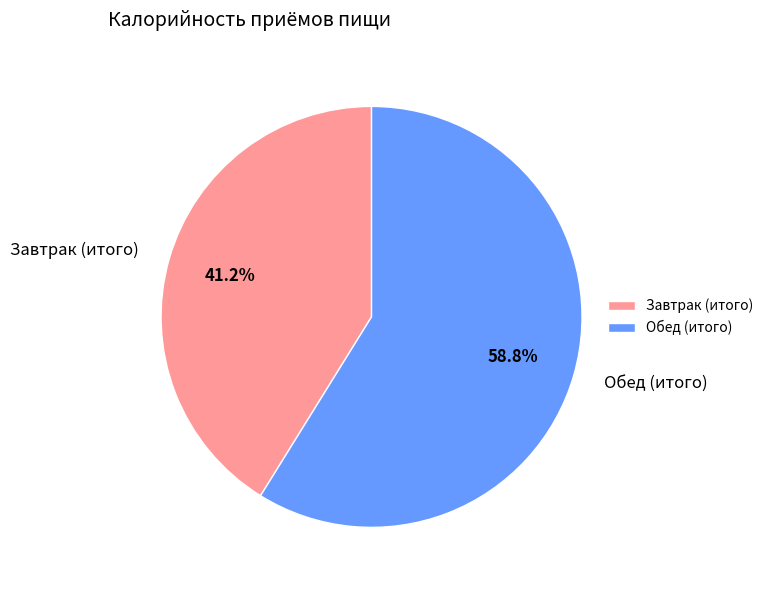

Between Обед (итого) and Завтрак (итого), which is larger?

Обед (итого)